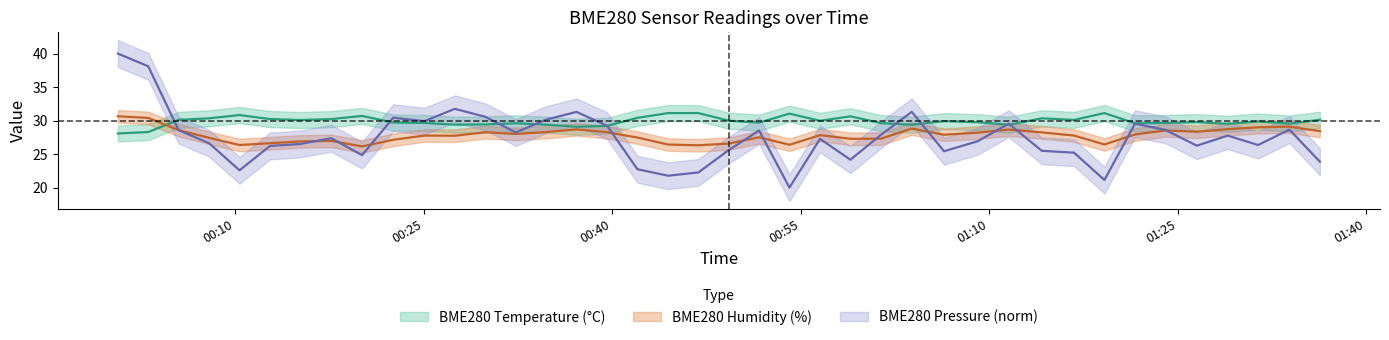

What is the difference between the maximum and minimum values in the BME280_humidity series?

4.5